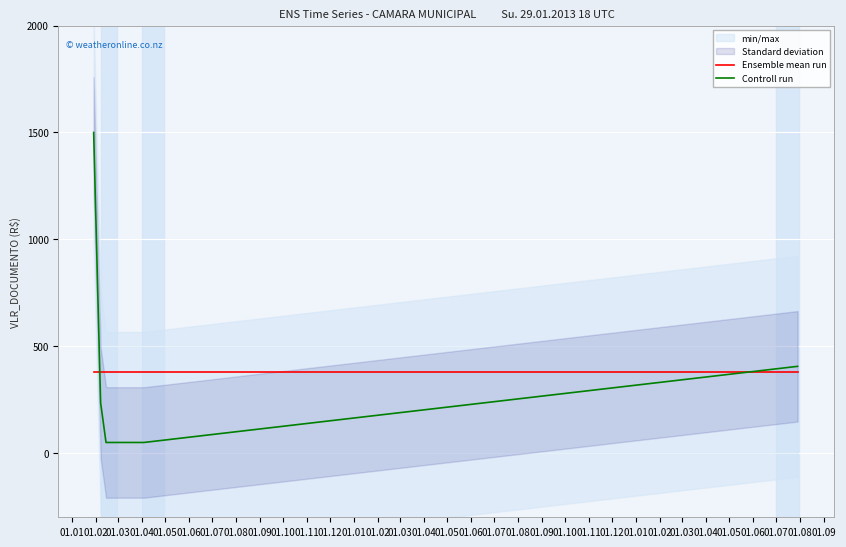

Which has a higher value, 01.03 or 01.06?

01.03